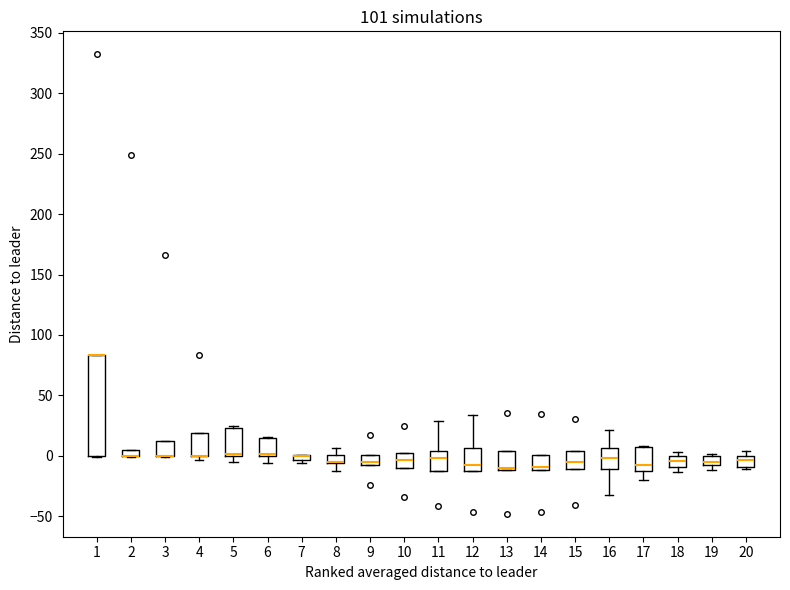

Where is the upper edge of the box at x = 1 on the y-axis? The values are not printed on the chart, so give them approximately, as read against the axis.

85